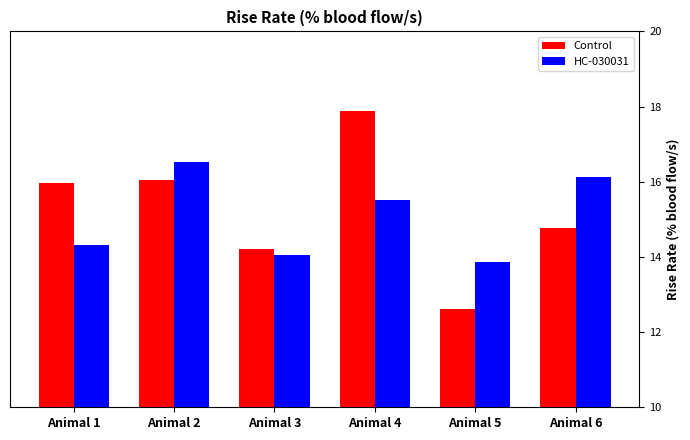

The HC-030031 series shows 22.7 at Animal 2. True or false?

False